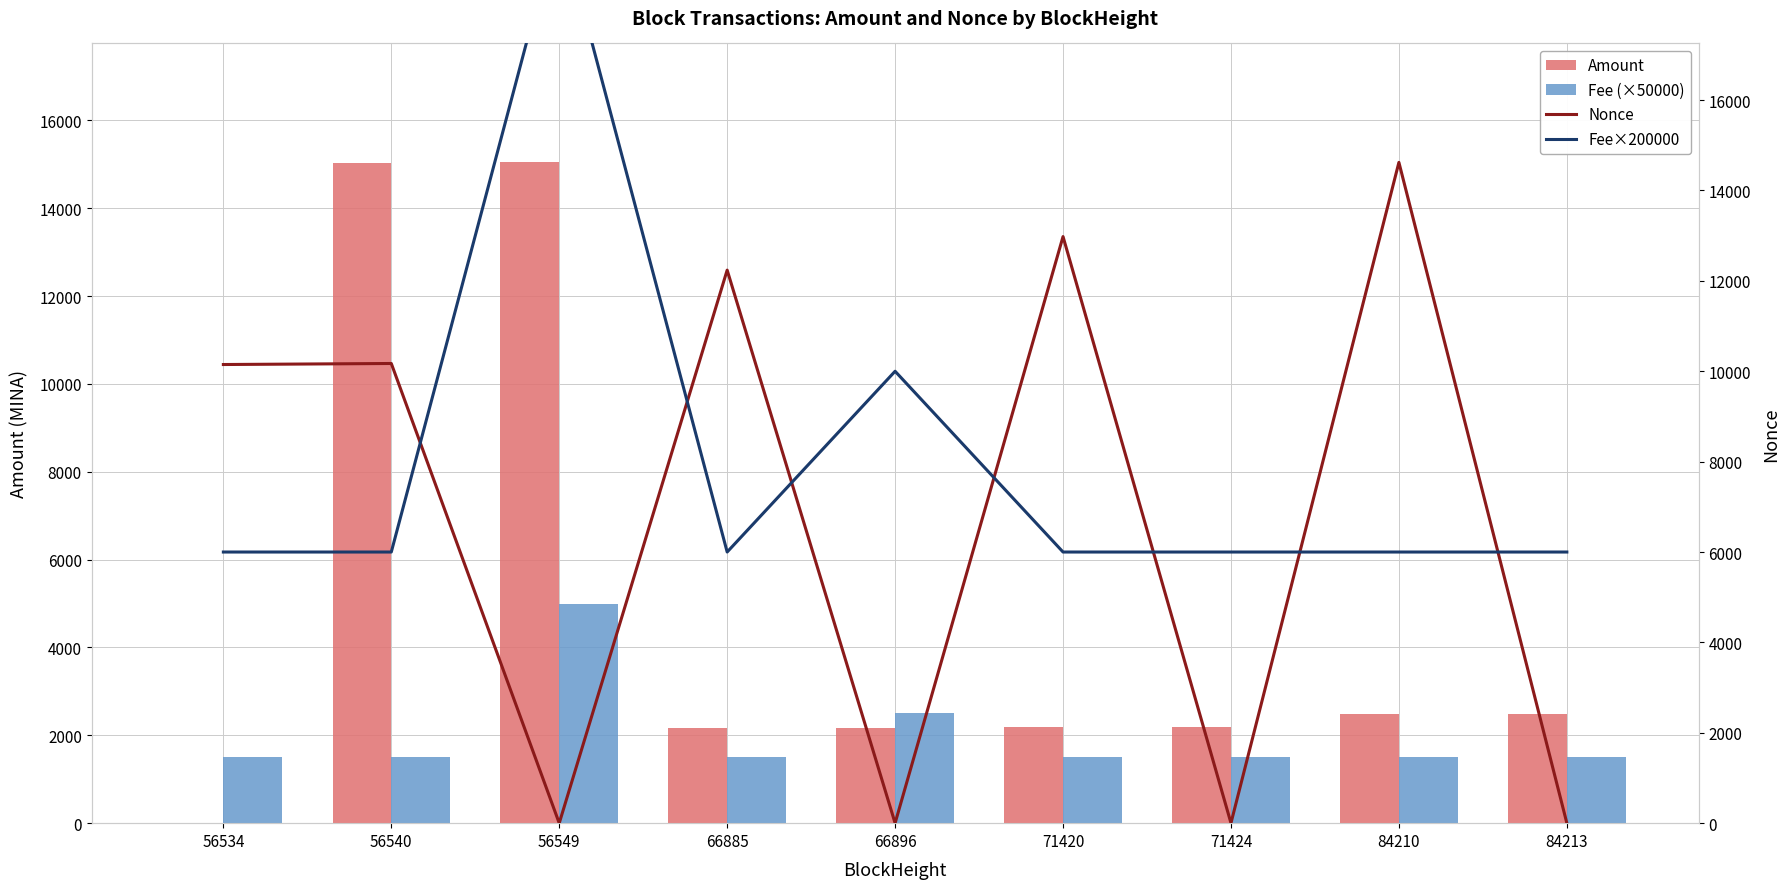

Between 56540 and 56549, which series saw the biggest shift?

Fee ×200000 (model-wise)